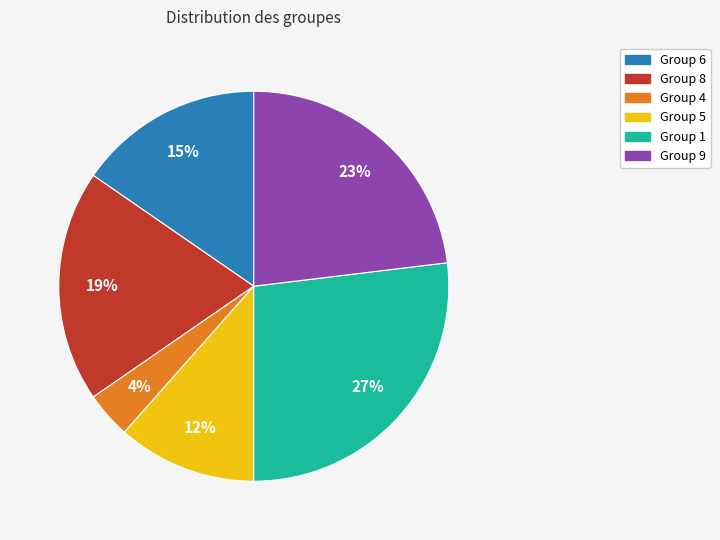

Which slice is the smallest?

Group 4